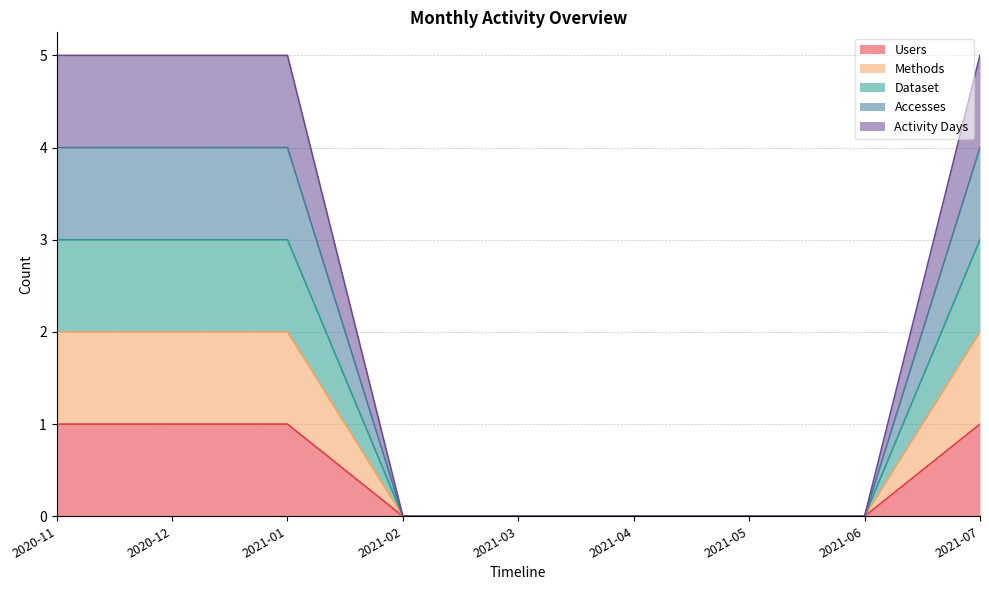

Which has a higher value, 2021-01 or 2020-11?

2021-01